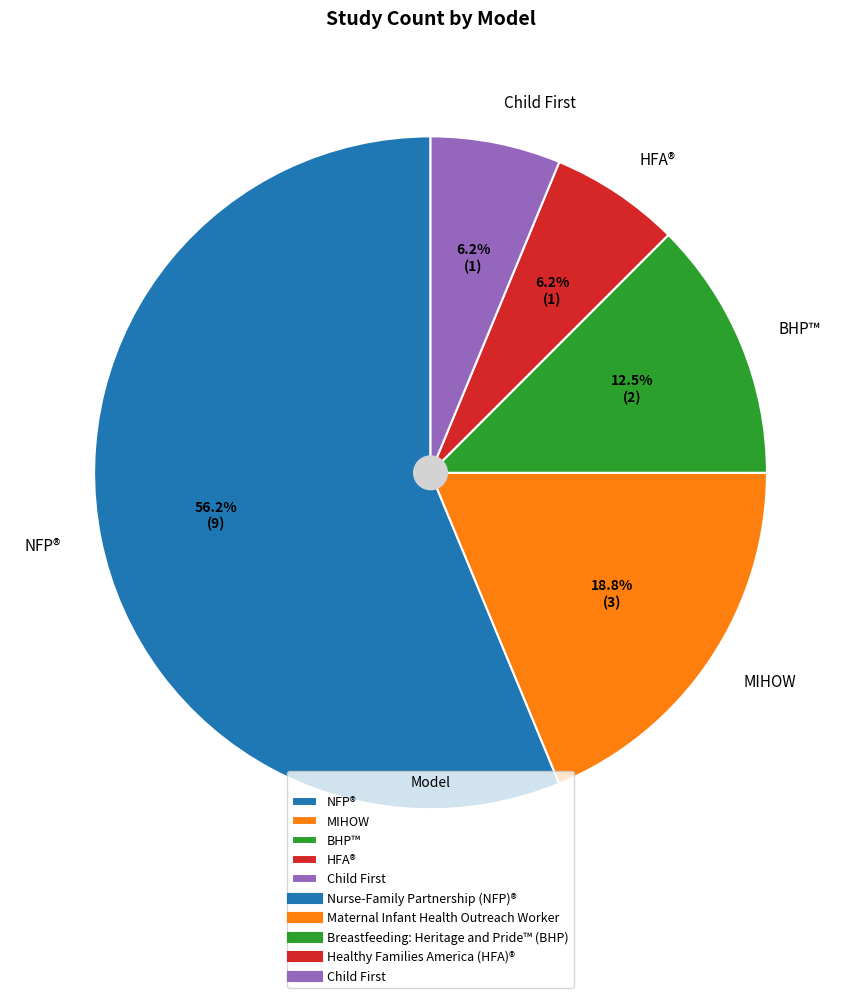

Do NFP® and MIHOW together represent more than half of the pie?

Yes